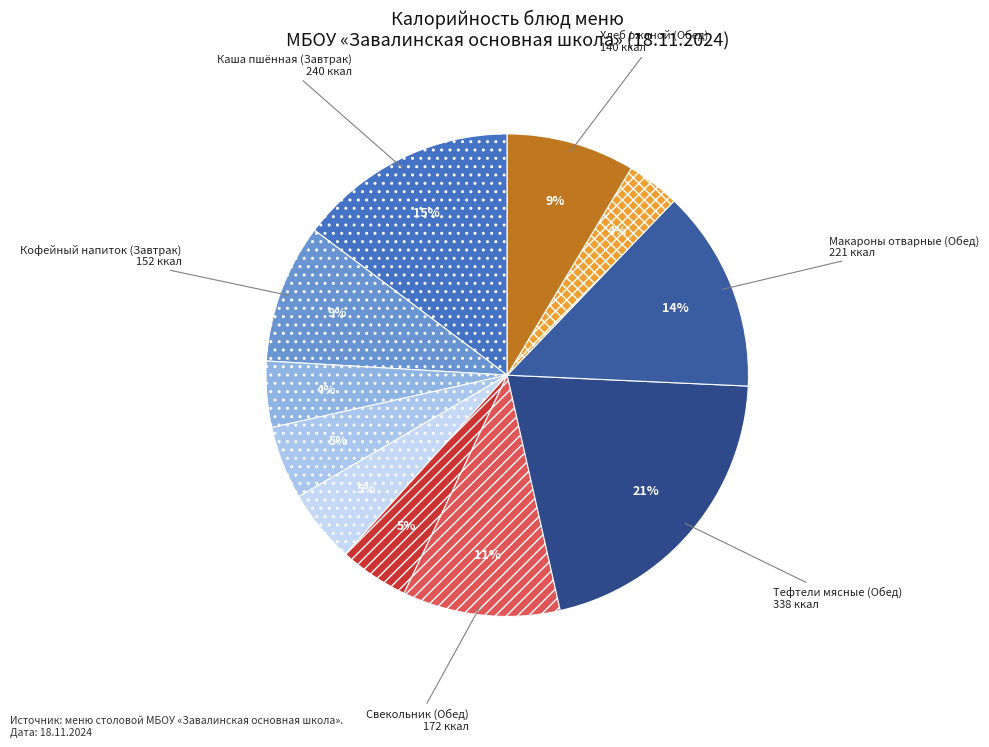

To the nearest percent, what is the average slice percentage?

9%